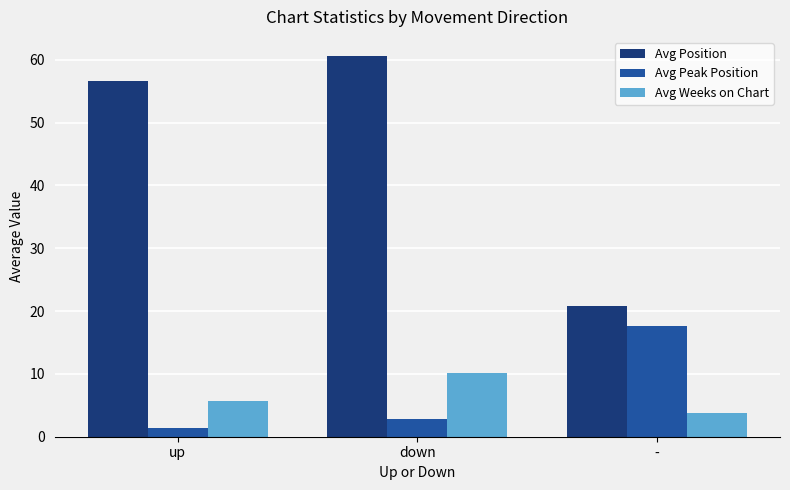

How many values in the Avg Position series are below 56?

1